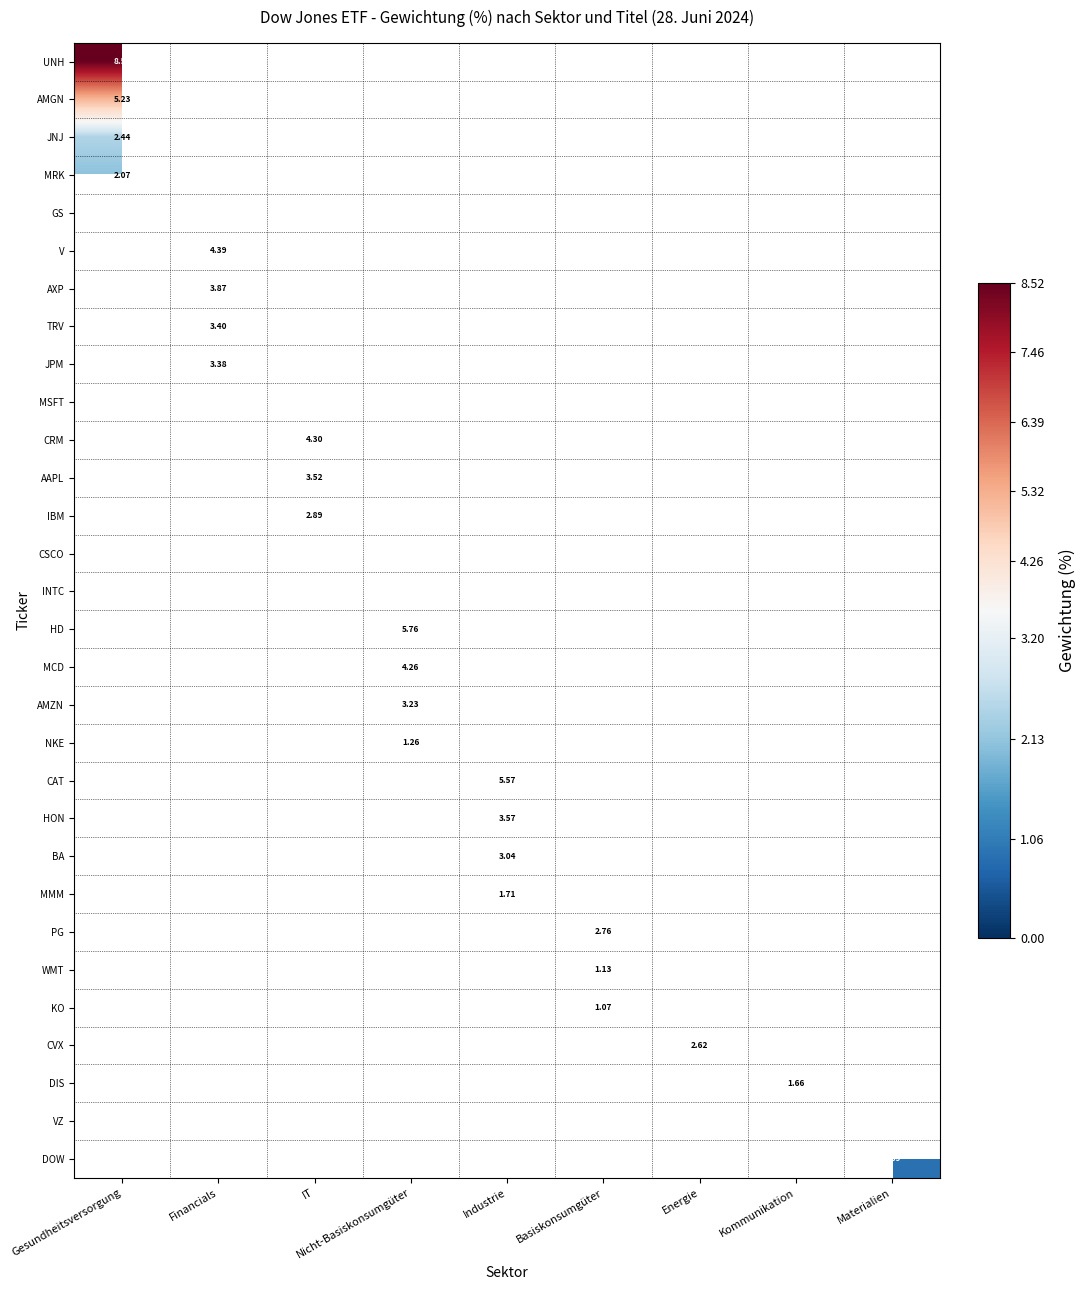

Rank the series by their maximum value, from lowest to highest.

MRK, GS, V, AXP, TRV, JPM, MSFT, CRM, AAPL, IBM, CSCO, INTC, HD, MCD, AMZN, NKE, CAT, HON, BA, MMM, PG, WMT, KO, CVX, DIS, VZ, DOW, JNJ, AMGN, UNH